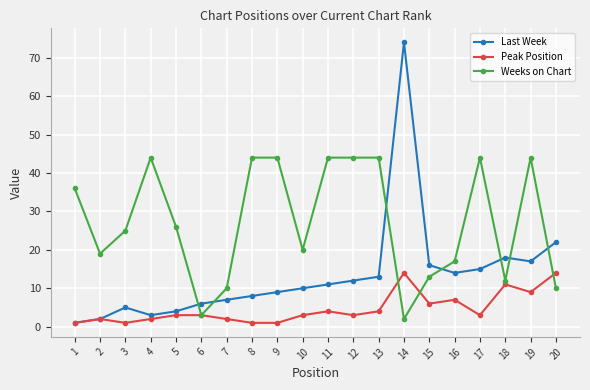

Reading left to right, transcribe all the data shown in this chart.

Last Week: 1=1	2=2	3=5	4=3	5=4	6=6	7=7	8=8	9=9	10=10	11=11	12=12	13=13	14=74	15=16	16=14	17=15	18=18	19=17	20=22
Peak Position: 1=1	2=2	3=1	4=2	5=3	6=3	7=2	8=1	9=1	10=3	11=4	12=3	13=4	14=14	15=6	16=7	17=3	18=11	19=9	20=14
Weeks on Chart: 1=36	2=19	3=25	4=44	5=26	6=3	7=10	8=44	9=44	10=20	11=44	12=44	13=44	14=2	15=13	16=17	17=44	18=12	19=44	20=10